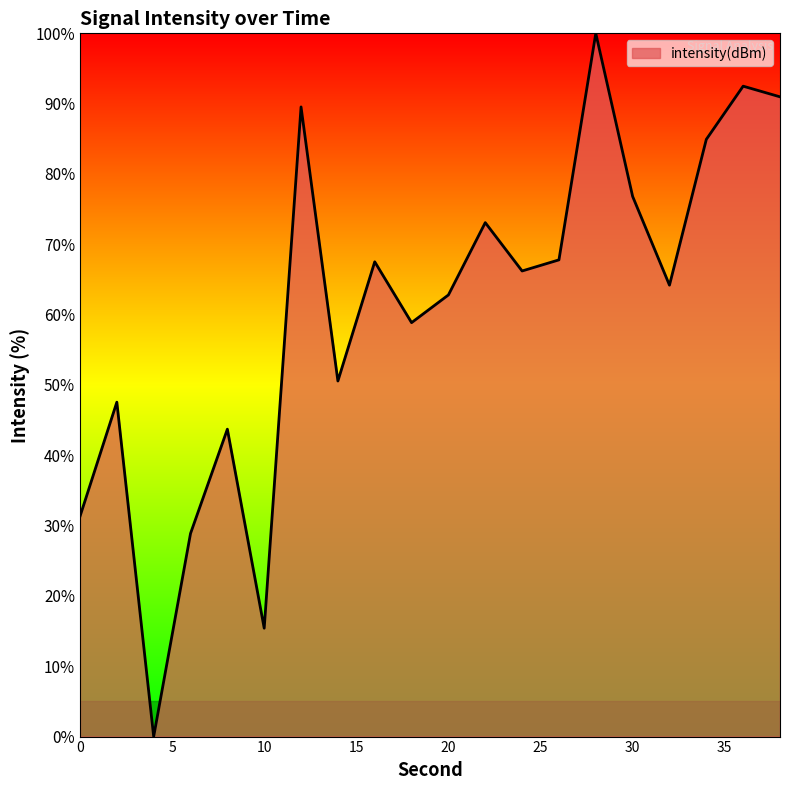

Does the chart have visible grid lines?

No